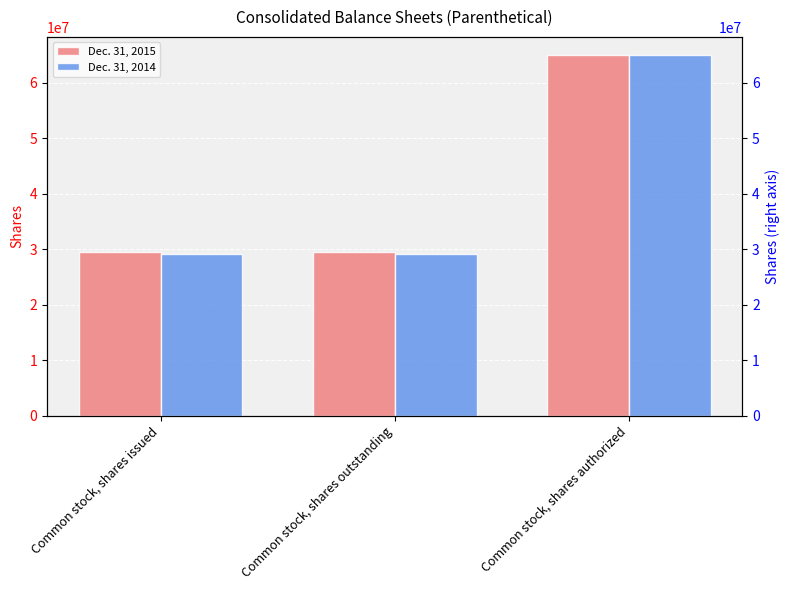

True or false: Dec. 31, 2014 has a value of 85825221 at Common stock, shares authorized.

False